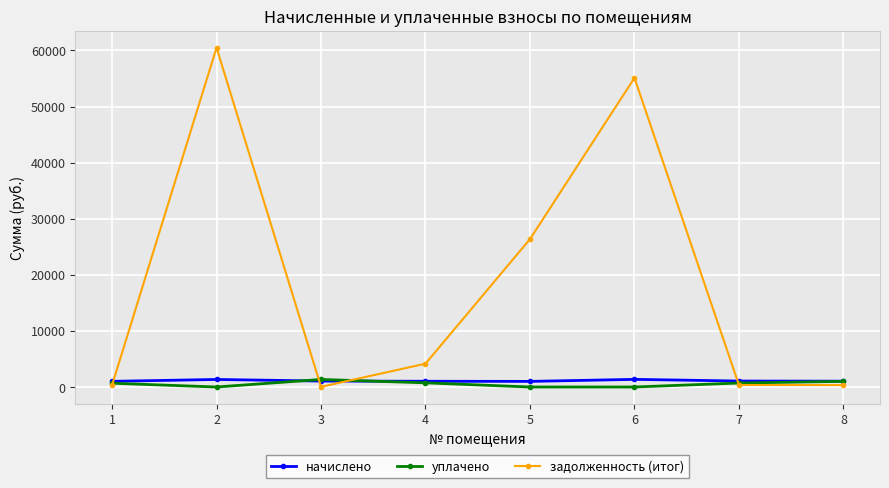

The value of уплачено at 7 is 707.6. True or false?

True